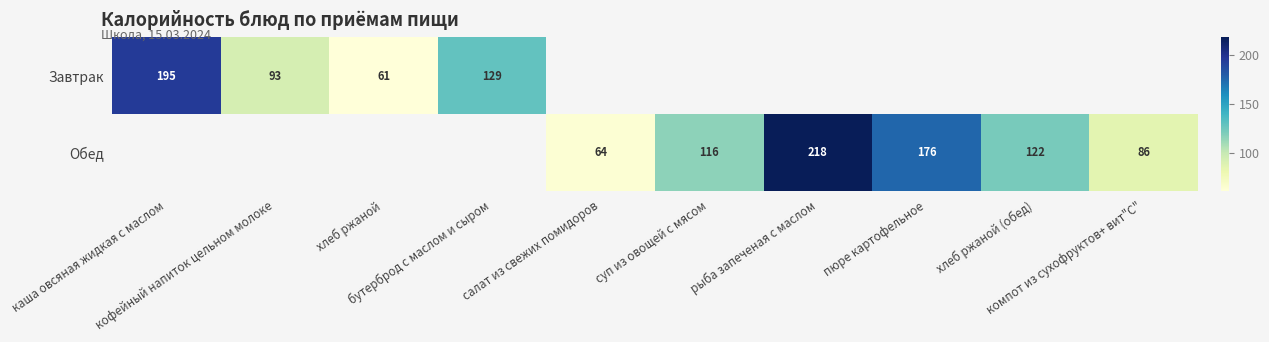

At how many categories does at least one series exceed 149?

3